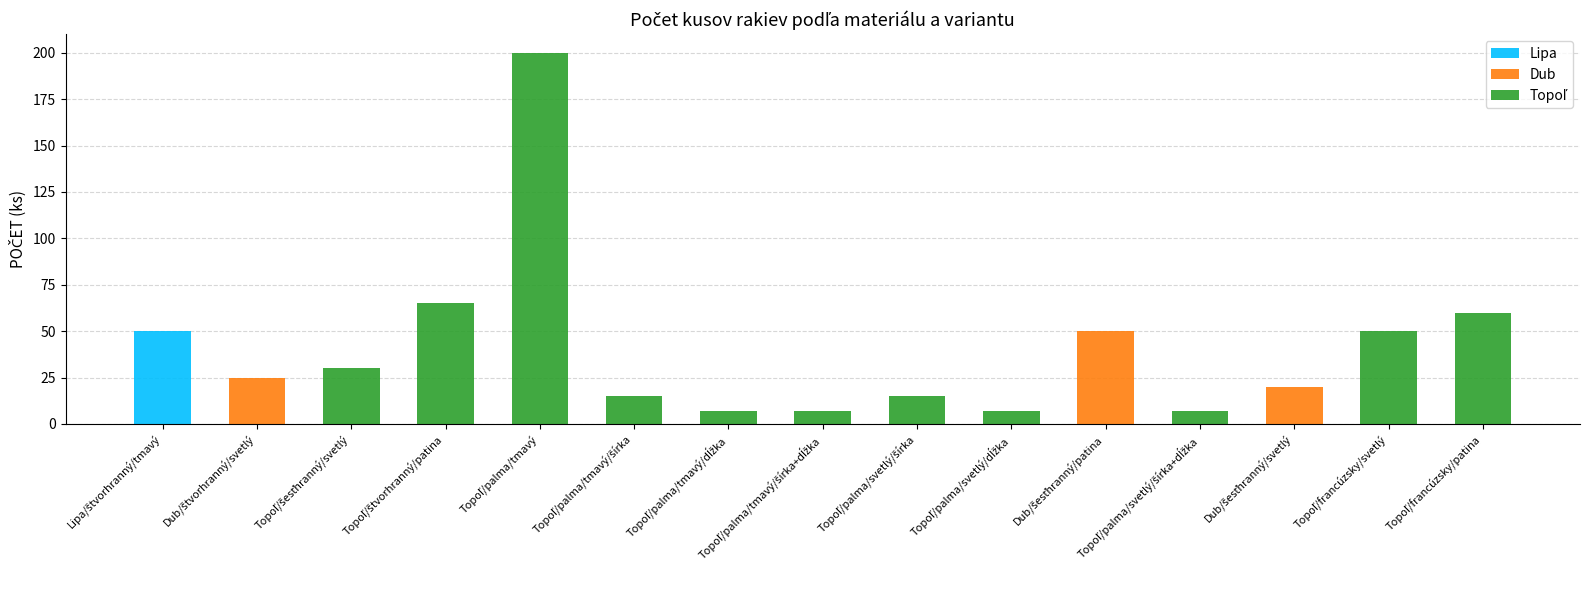

What is the highest value of the Lipa series?

50